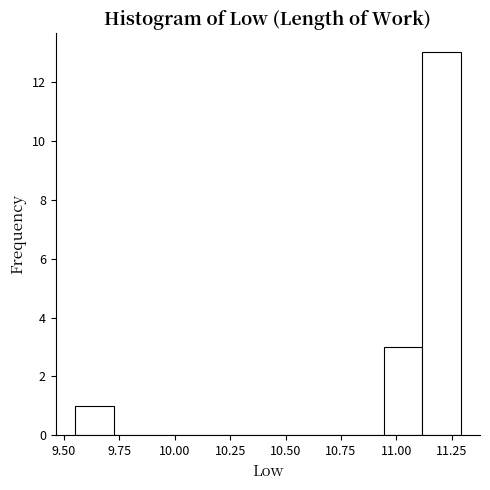

Read against the x-axis, roughly where is the centre of the tallest bar?

11.20